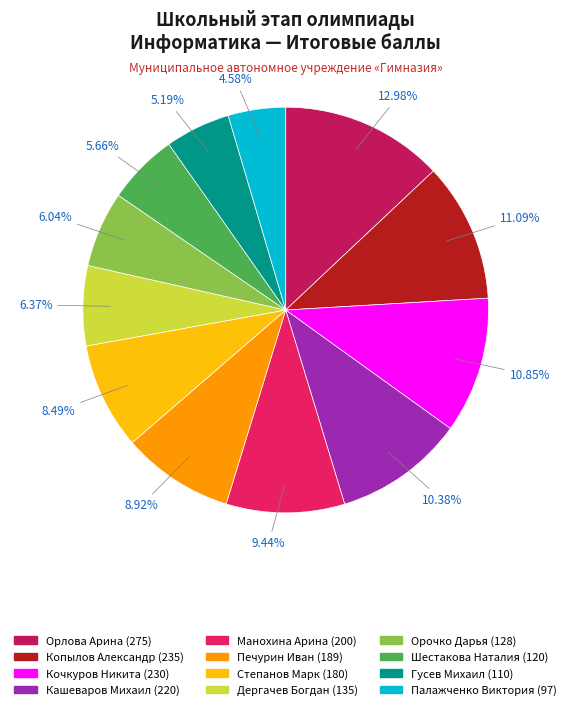

Is Палажченко Виктория the majority of the pie?

No